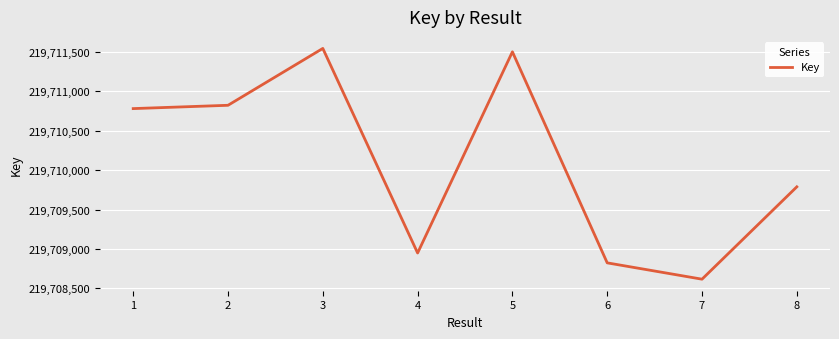

The value at 5 is 219711500. True or false?

True